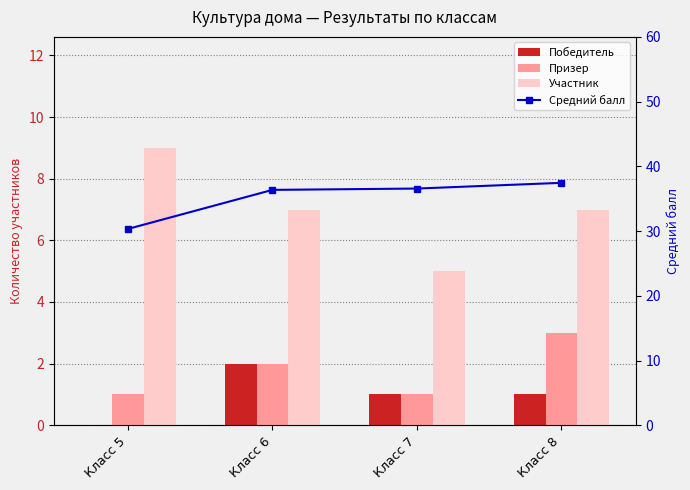

What value does the Победитель series have at Класс 7?

1.0